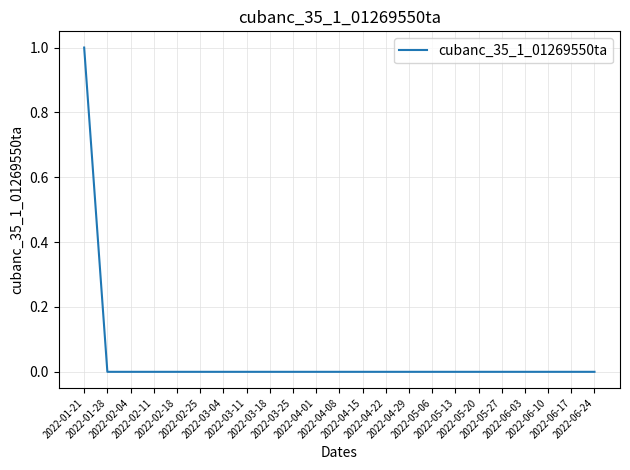

At which label is the value closest to 0?

2022-01-28